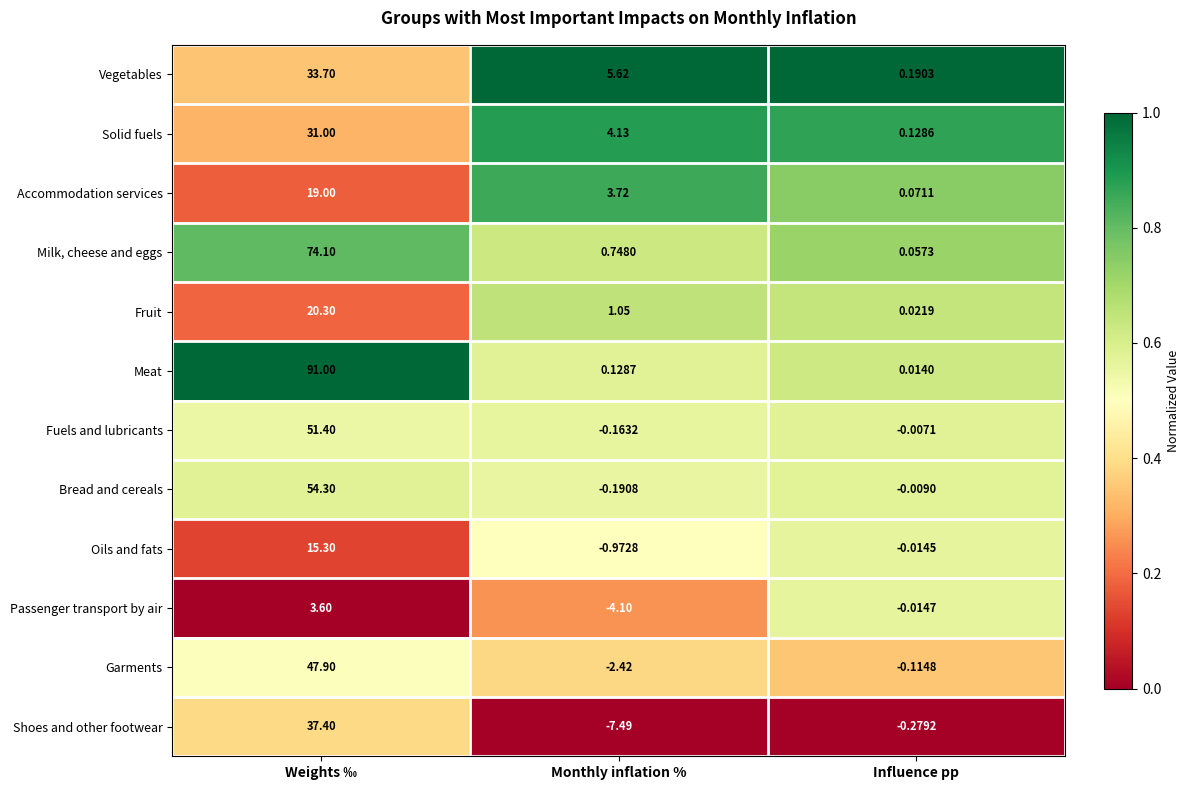

List the labels in order of Milk, cheese and eggs value, largest first.

Weights ‰, Monthly inflation %, Influence pp